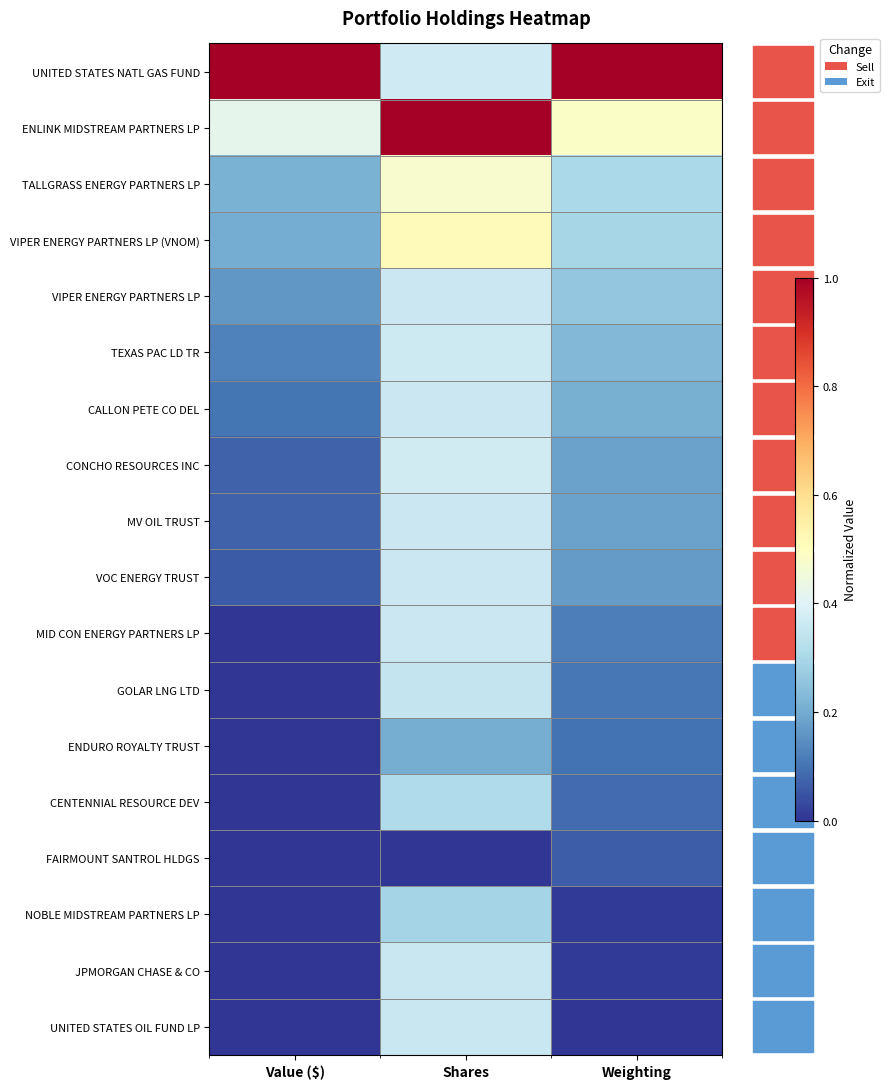

At Weighting, list the series in order from largest to smallest.

UNITED STATES NATL GAS FUND, ENLINK MIDSTREAM PARTNERS LP, TALLGRASS ENERGY PARTNERS LP, VIPER ENERGY PARTNERS LP (VNOM), VIPER ENERGY PARTNERS LP, TEXAS PAC LD TR, CALLON PETE CO DEL, CONCHO RESOURCES INC, MV OIL TRUST, VOC ENERGY TRUST, MID CON ENERGY PARTNERS LP, GOLAR LNG LTD, ENDURO ROYALTY TRUST, CENTENNIAL RESOURCE DEV, FAIRMOUNT SANTROL HLDGS, NOBLE MIDSTREAM PARTNERS LP, JPMORGAN CHASE & CO, UNITED STATES OIL FUND LP